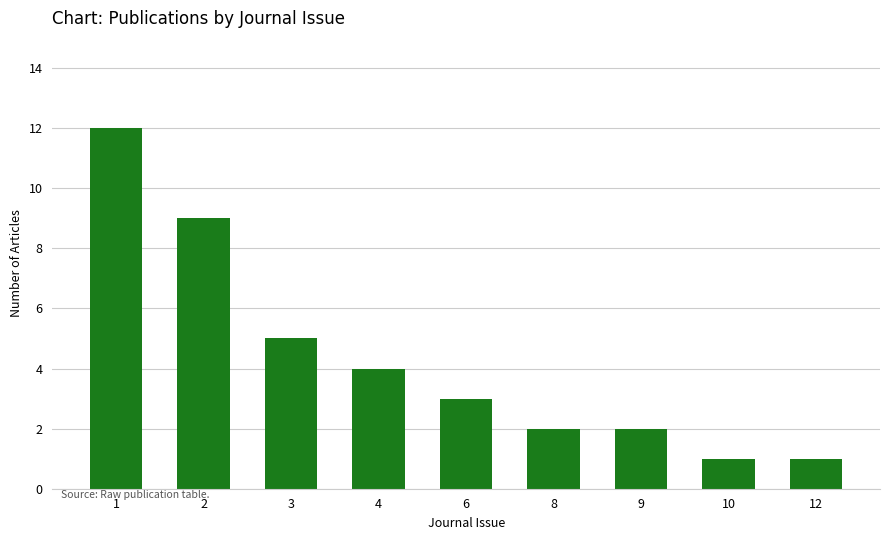

Reading right to left, extract all data points from this chart.

12=1	10=1	9=2	8=2	6=3	4=4	3=5	2=9	1=12